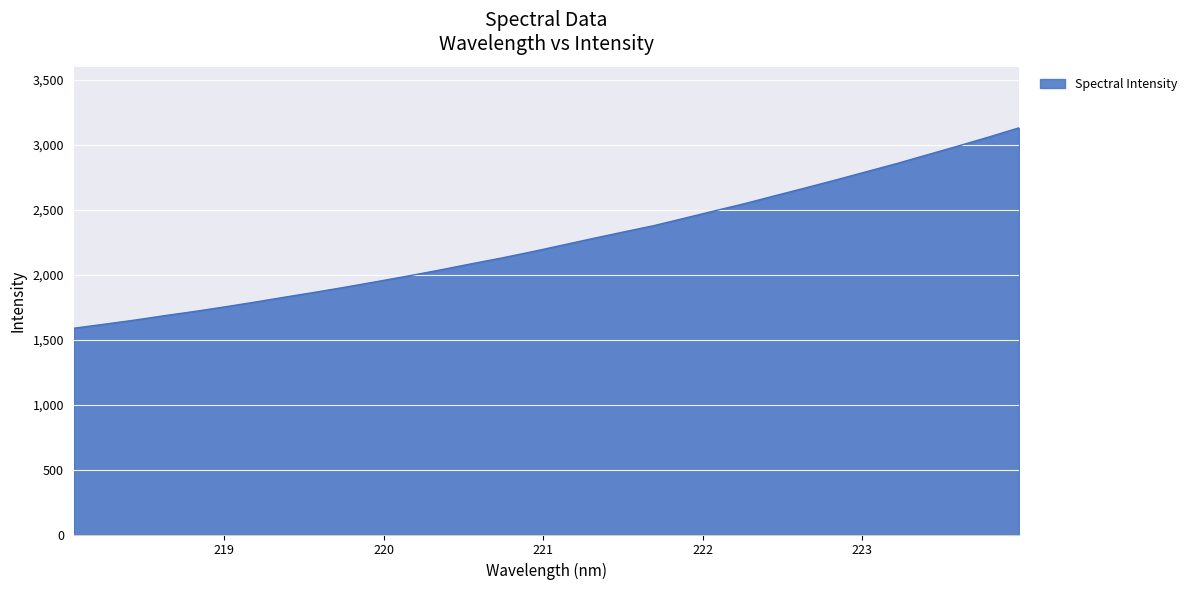

What is the greatest value displayed?

3128.5